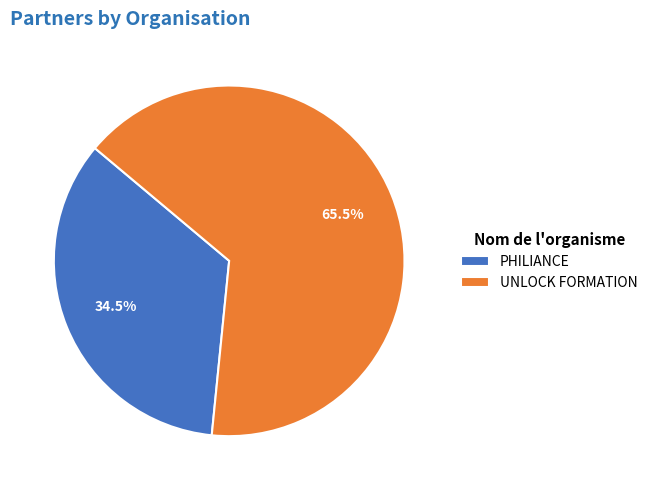

What is the majority slice?

UNLOCK FORMATION